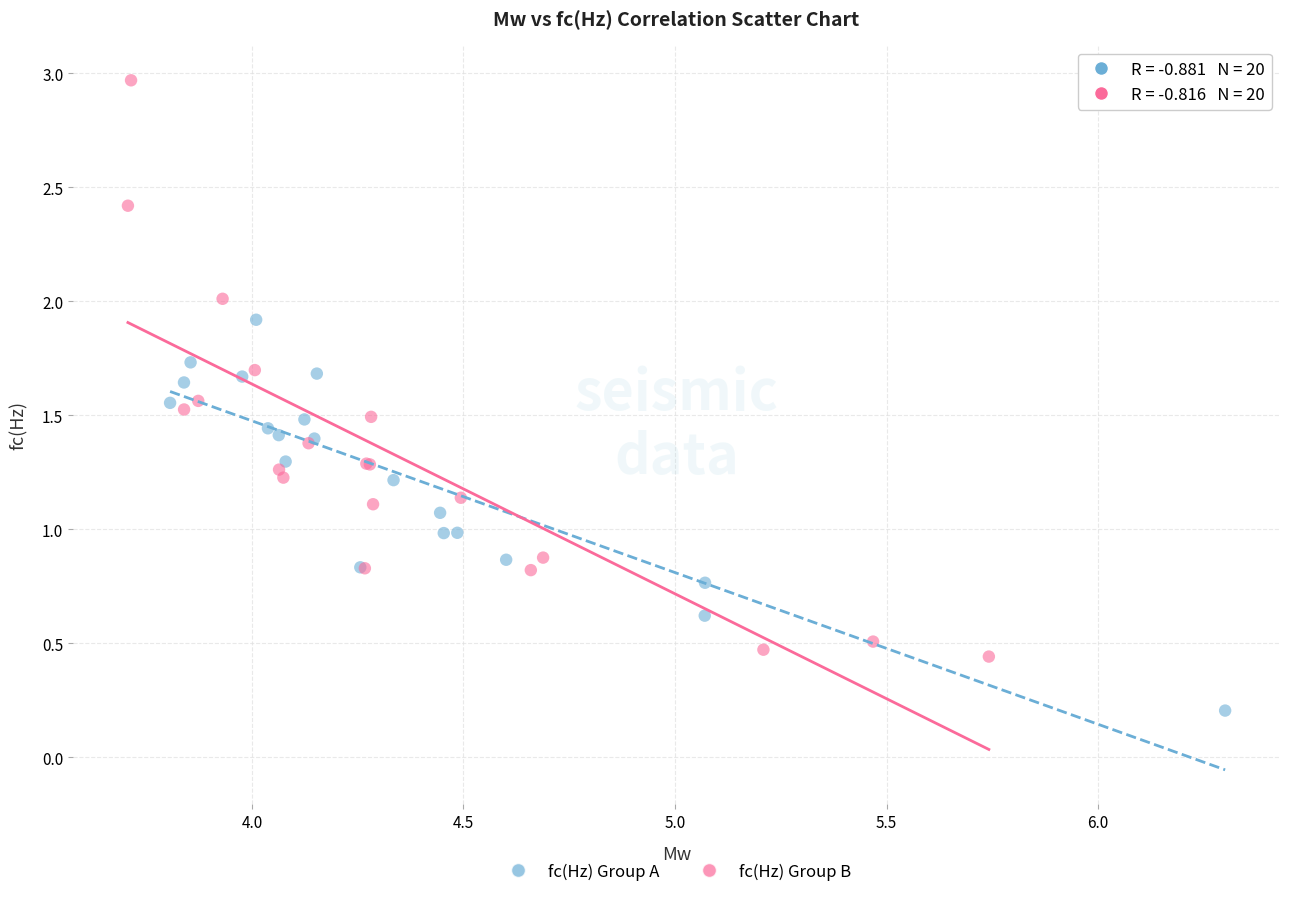

What are all the series names shown in the legend?

fc(Hz) Group A, fc(Hz) Group B